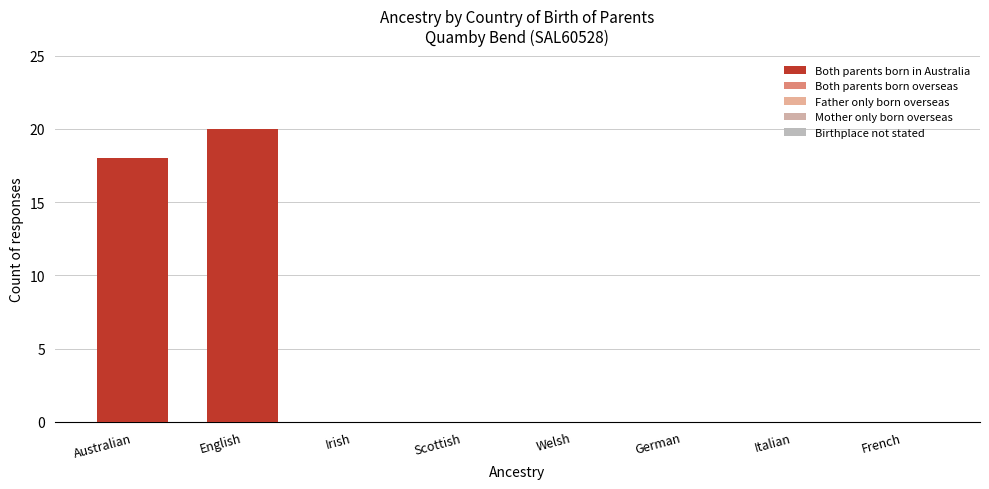

Are the bars horizontal?

No